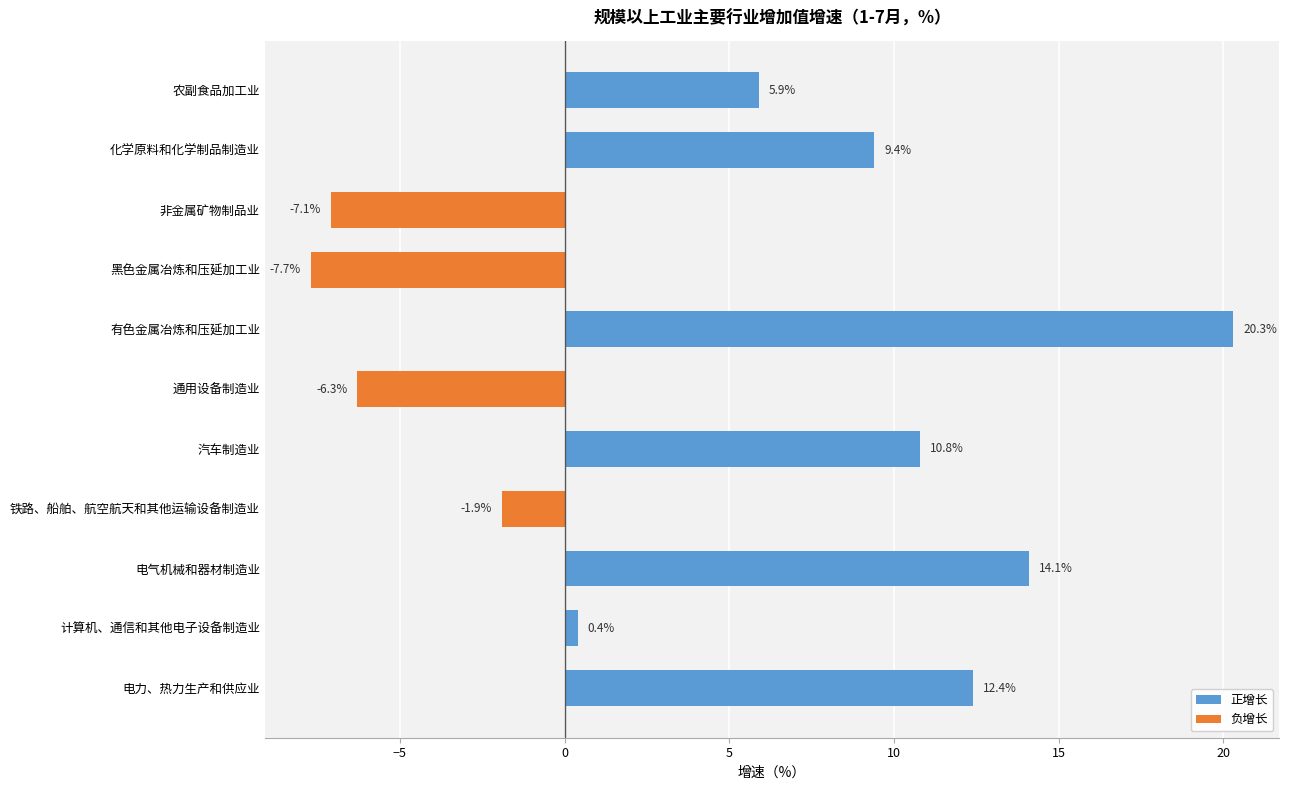

How many bars are there in total?

11